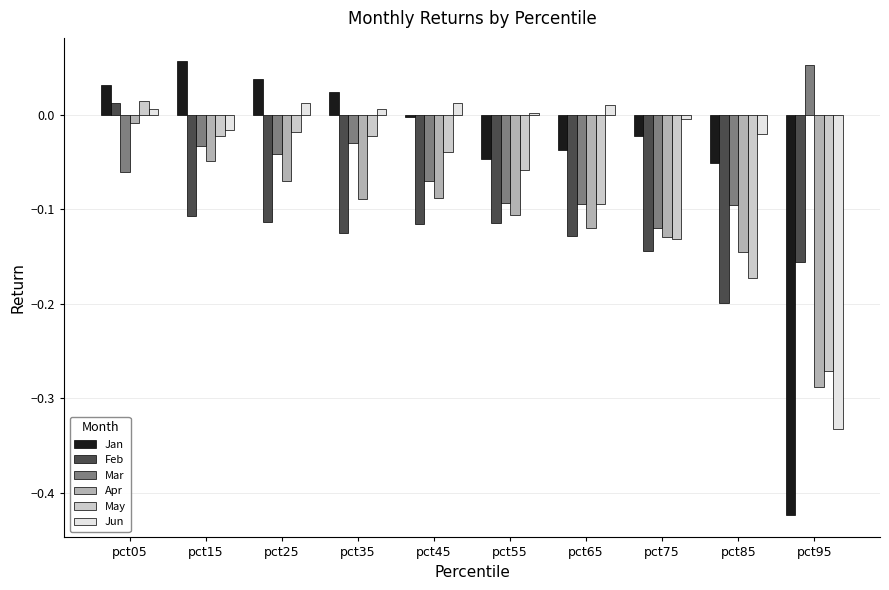

Which series has the largest total across all categories?

Jun